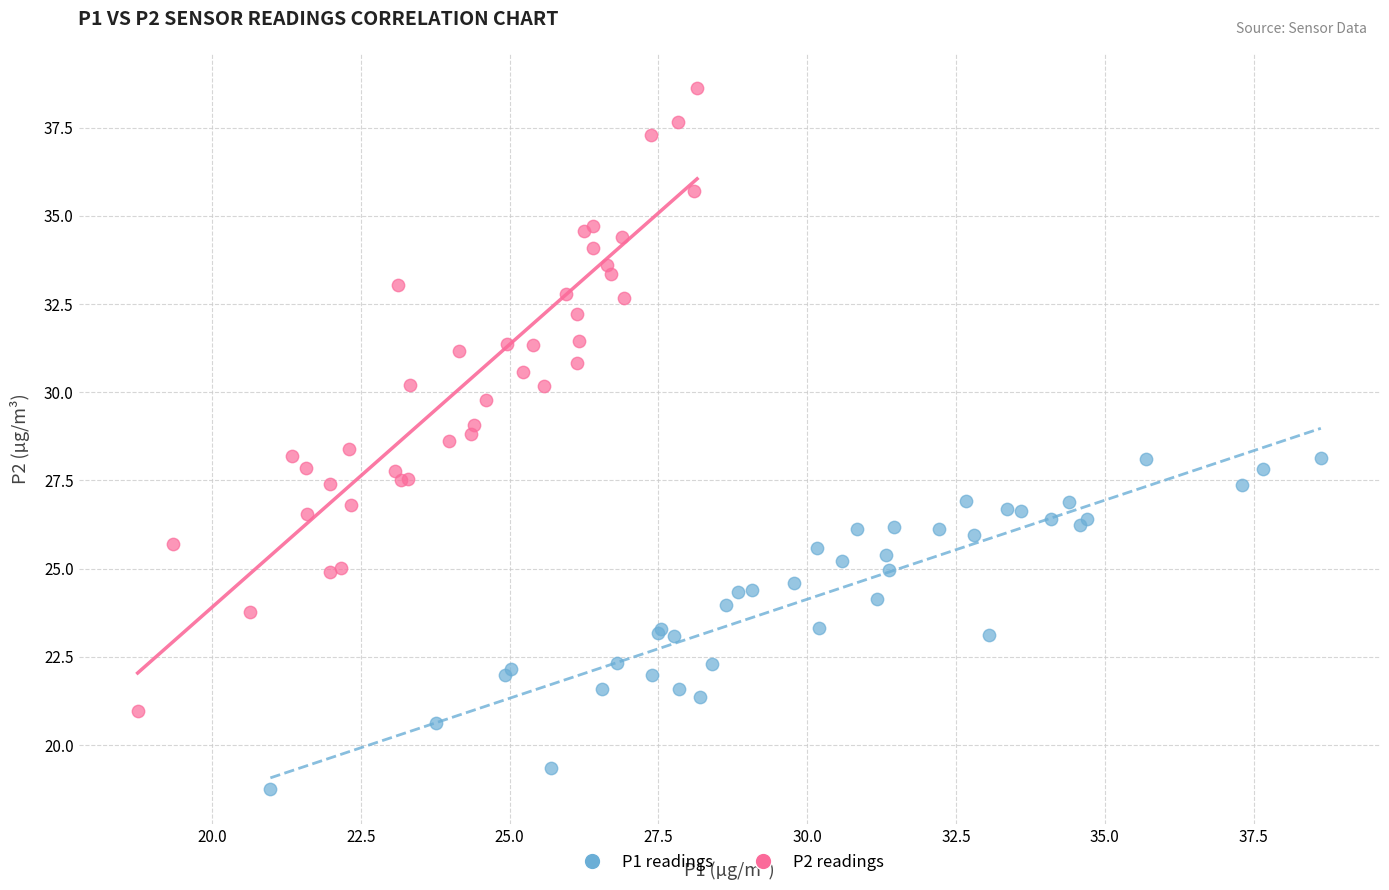

Which series has the widest spread of Y values?

P2 readings